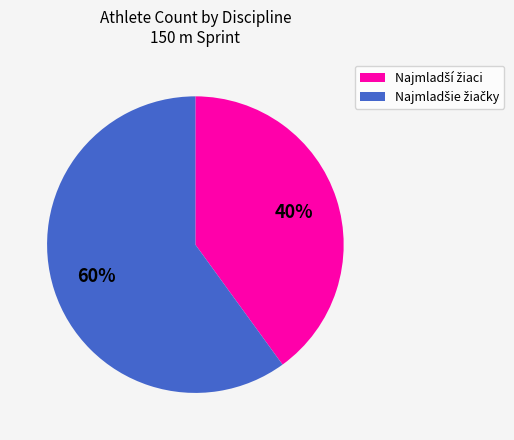

Count the number of slices in the pie.

2